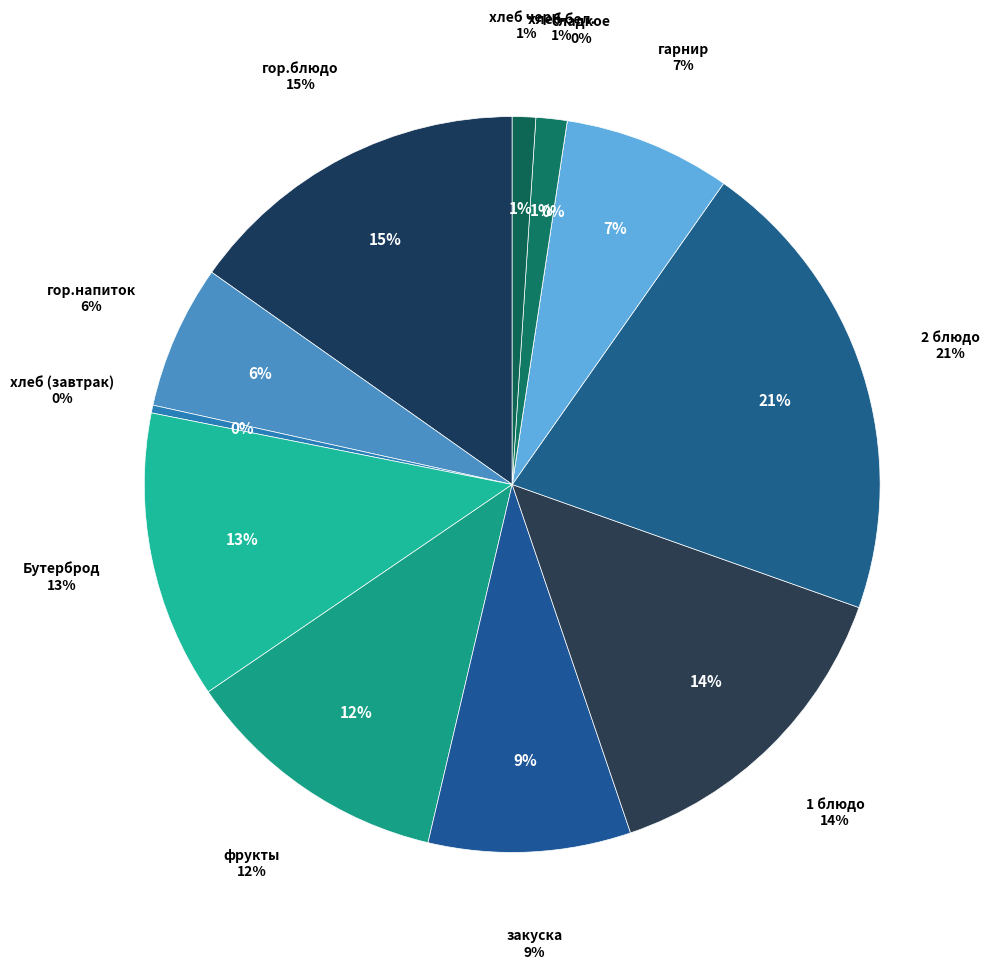

Which category has the biggest portion of the pie?

2 блюдо